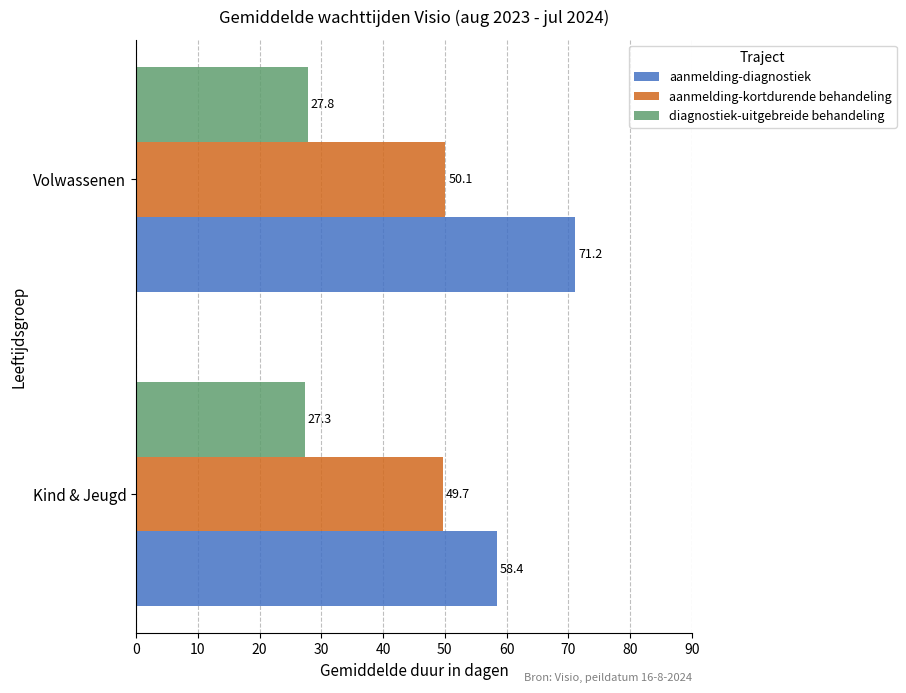

At which category is the sum across all series the highest?

Volwassenen